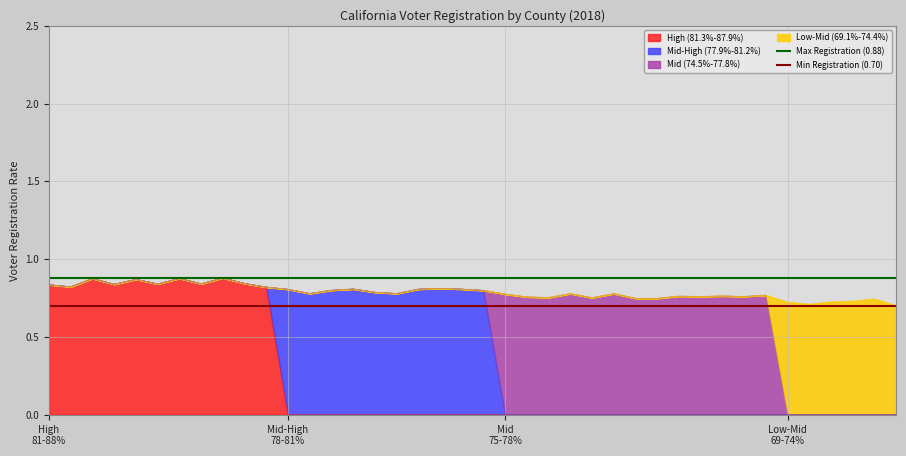

What is the value of the Min Registration (0.70) point at the 1st from the left?

0.7